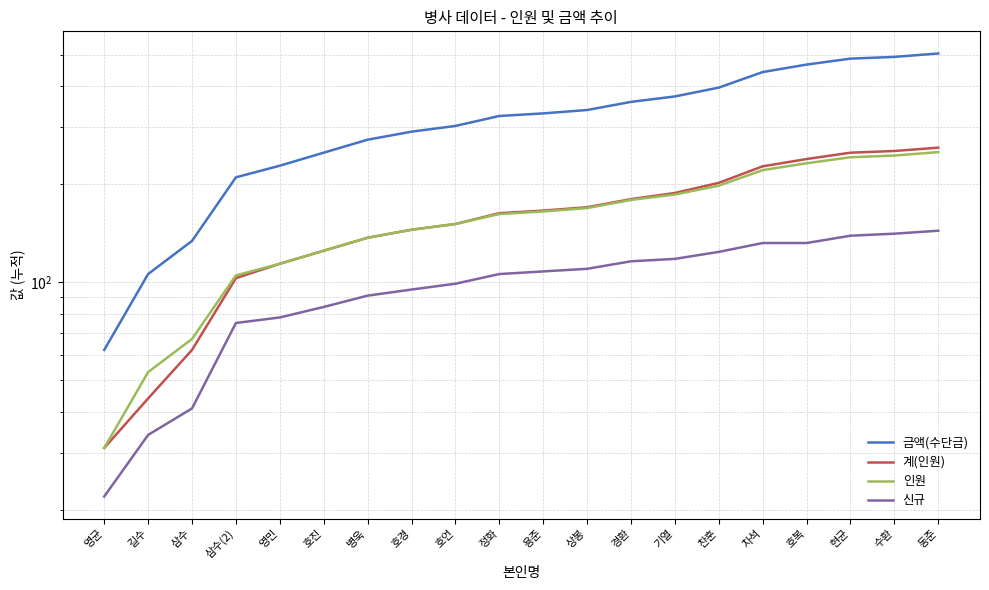

True or false: 인원 has a value of 277 at 용준.

False